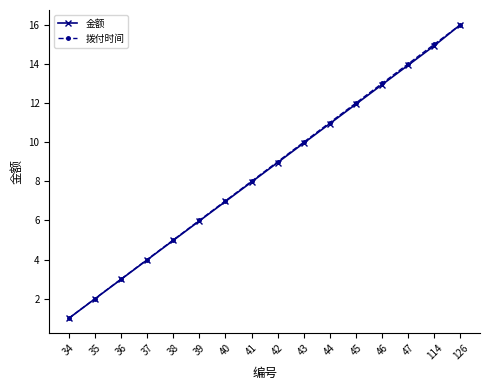

The 金额 series shows 1.0 at 34. True or false?

True